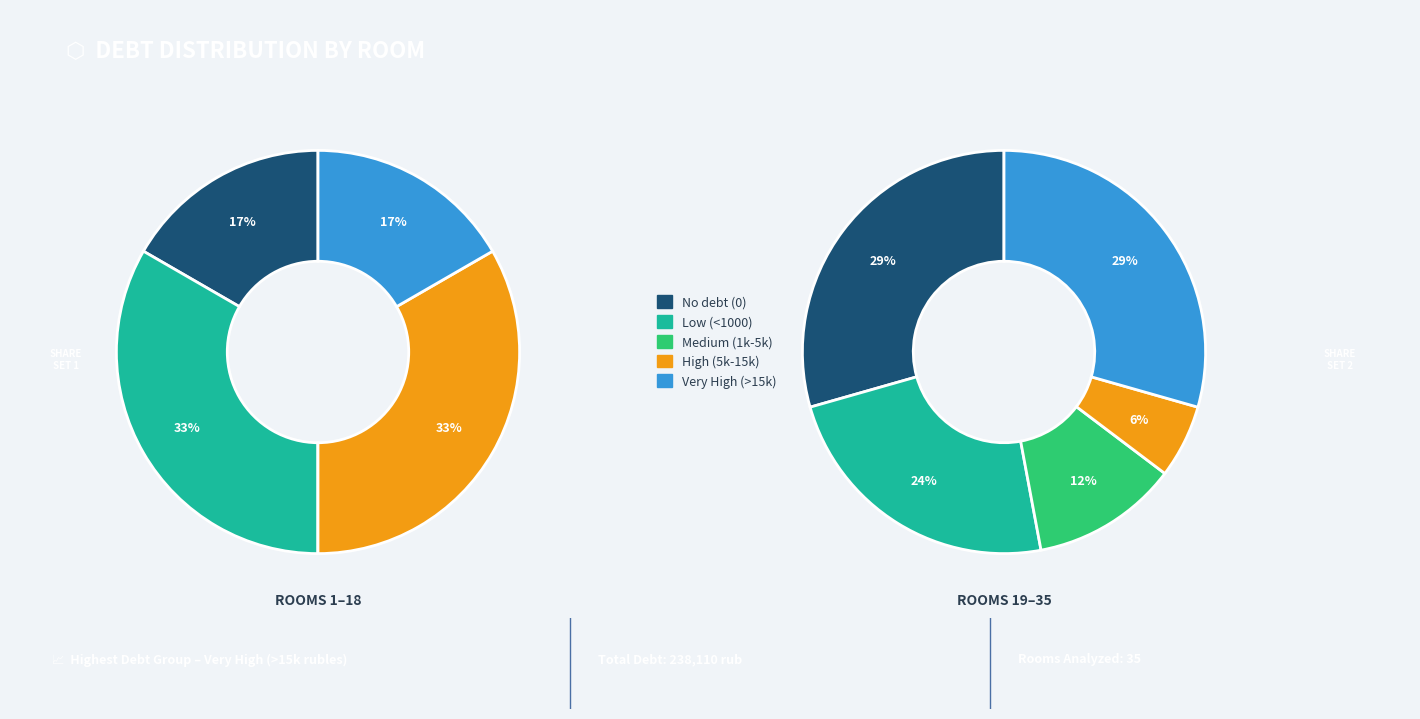

Is there a majority slice in this chart?

No